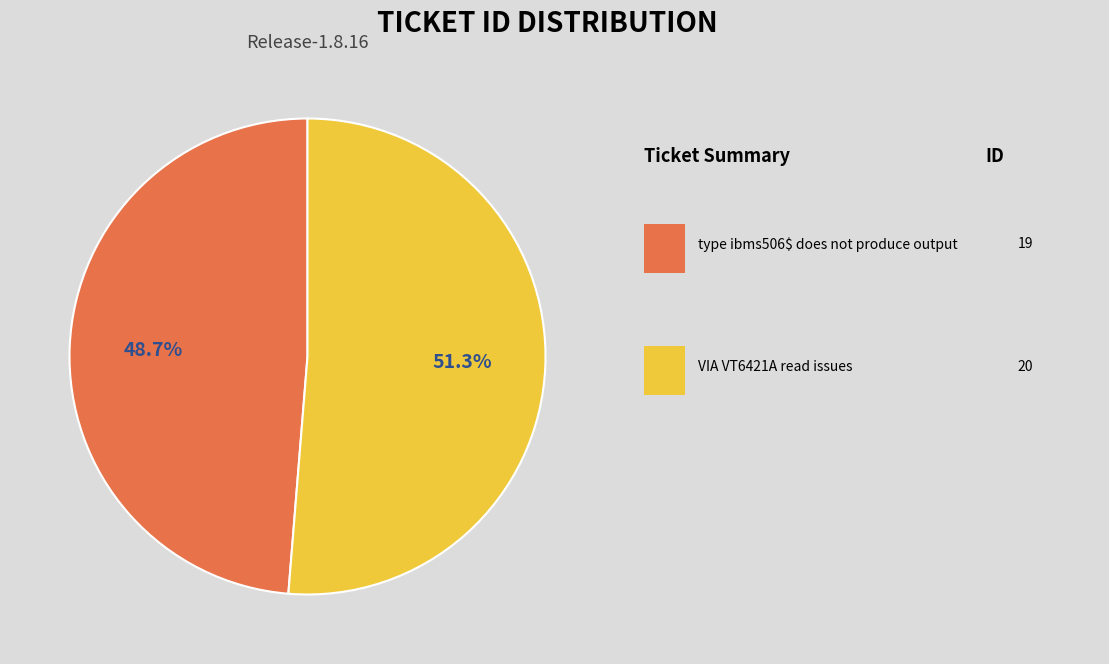

Does any single category account for the majority?

Yes